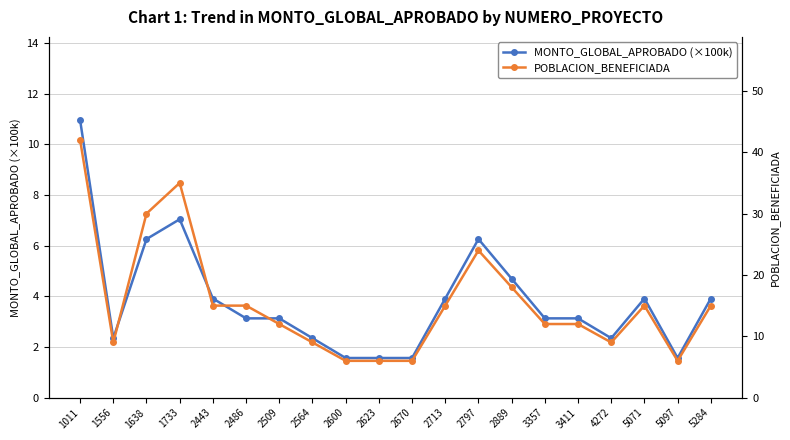

How many lines are shown in the chart?

2